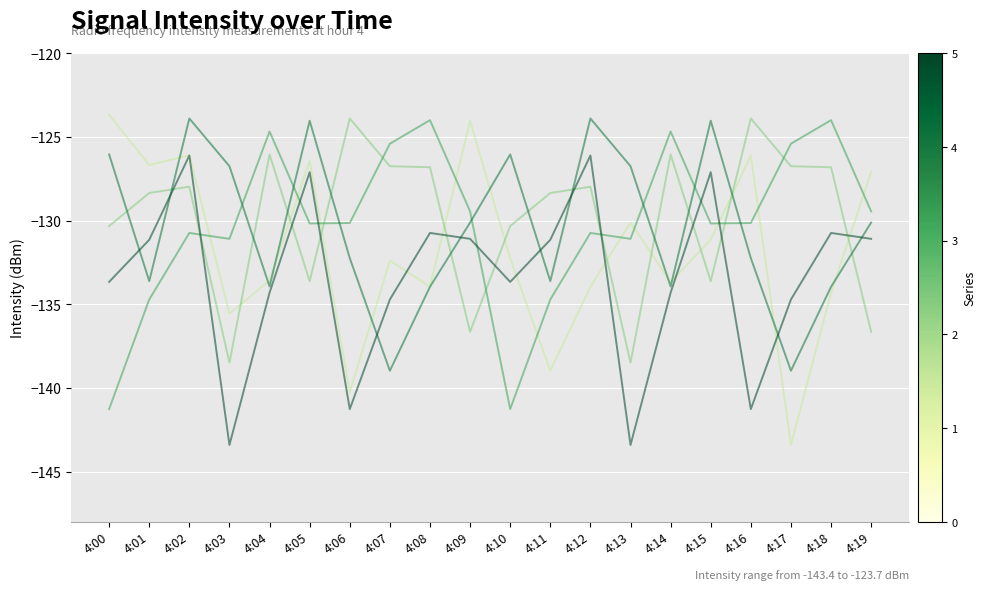

What is the total value across all series at 4:14?

-652.6